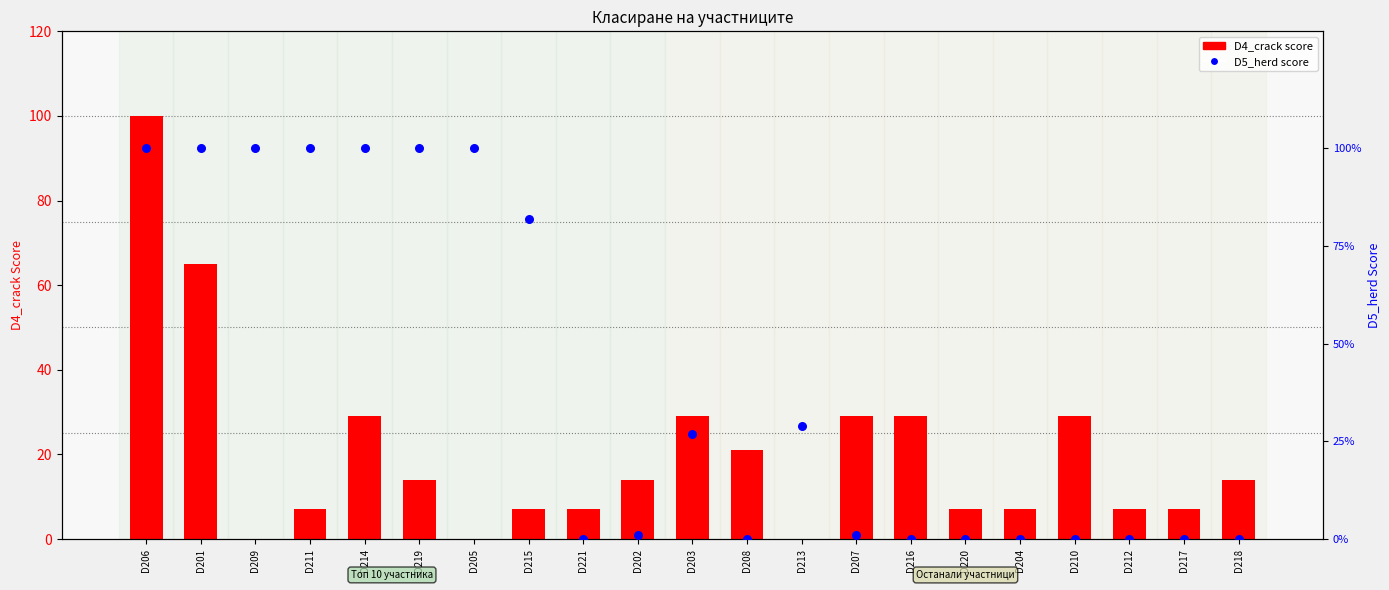

What are all the series names shown in the legend?

D4_crack (score), D5_herd (score)